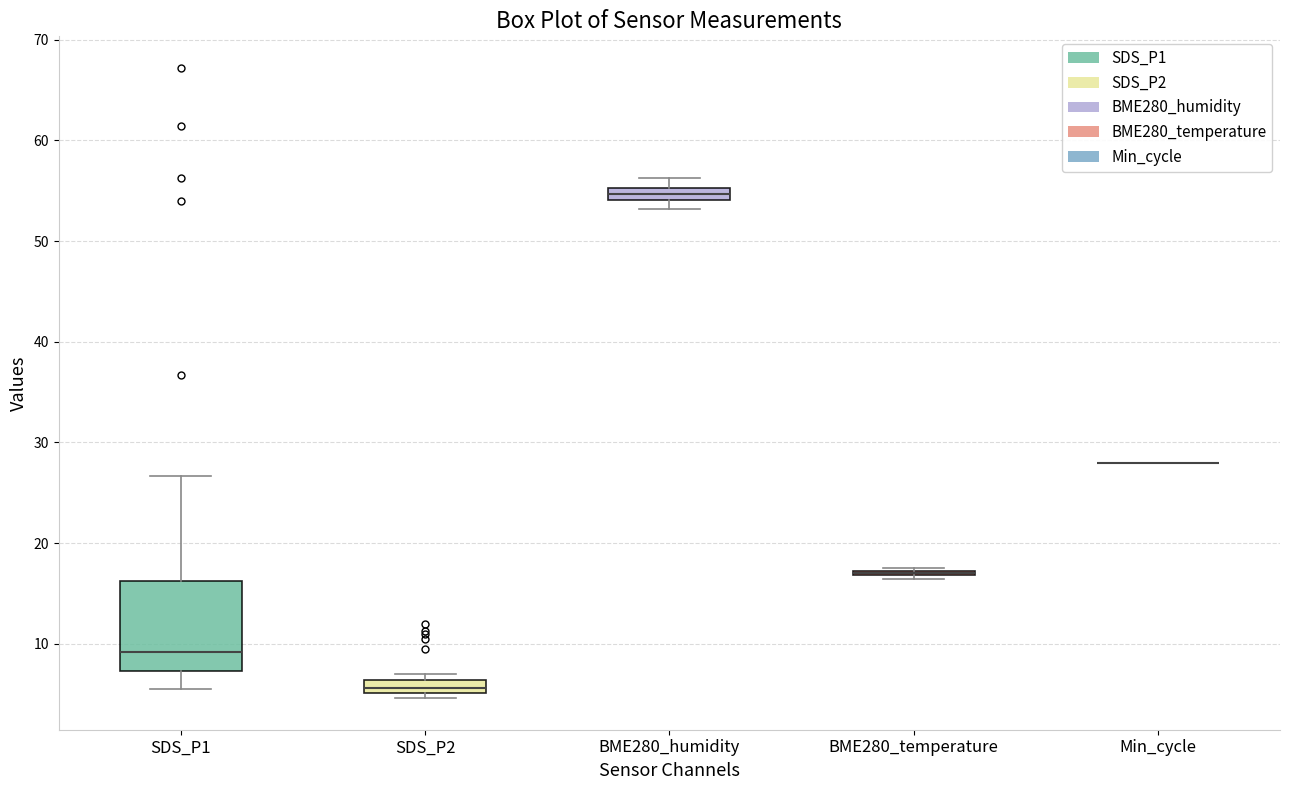

Where is the lower edge of the box for SDS_P2 on the y-axis? The values are not printed on the chart, so give them approximately, as read against the axis.

5